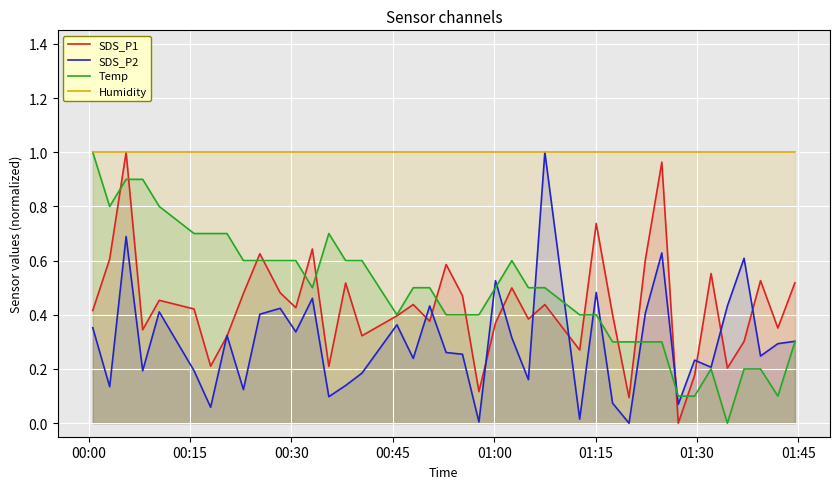

Which series has the largest total across all categories?

Humidity